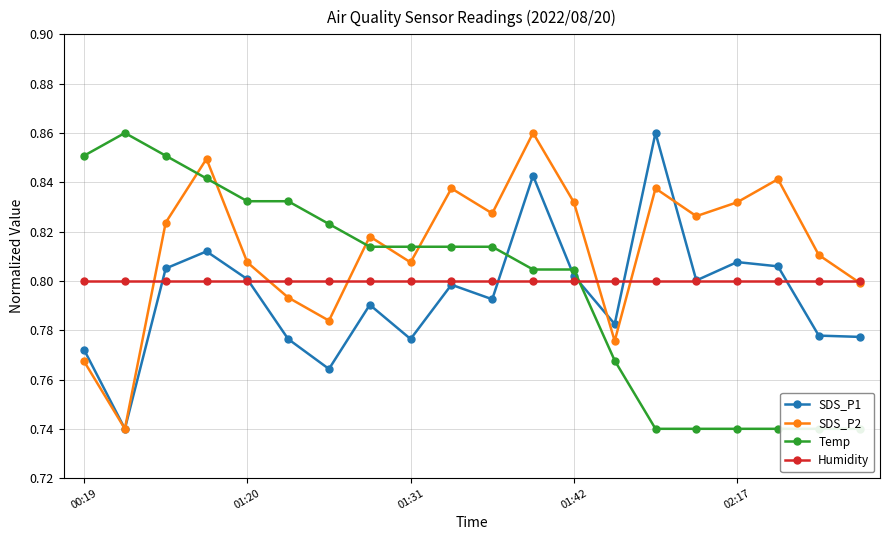

What is the sum of all Humidity values?

16.0